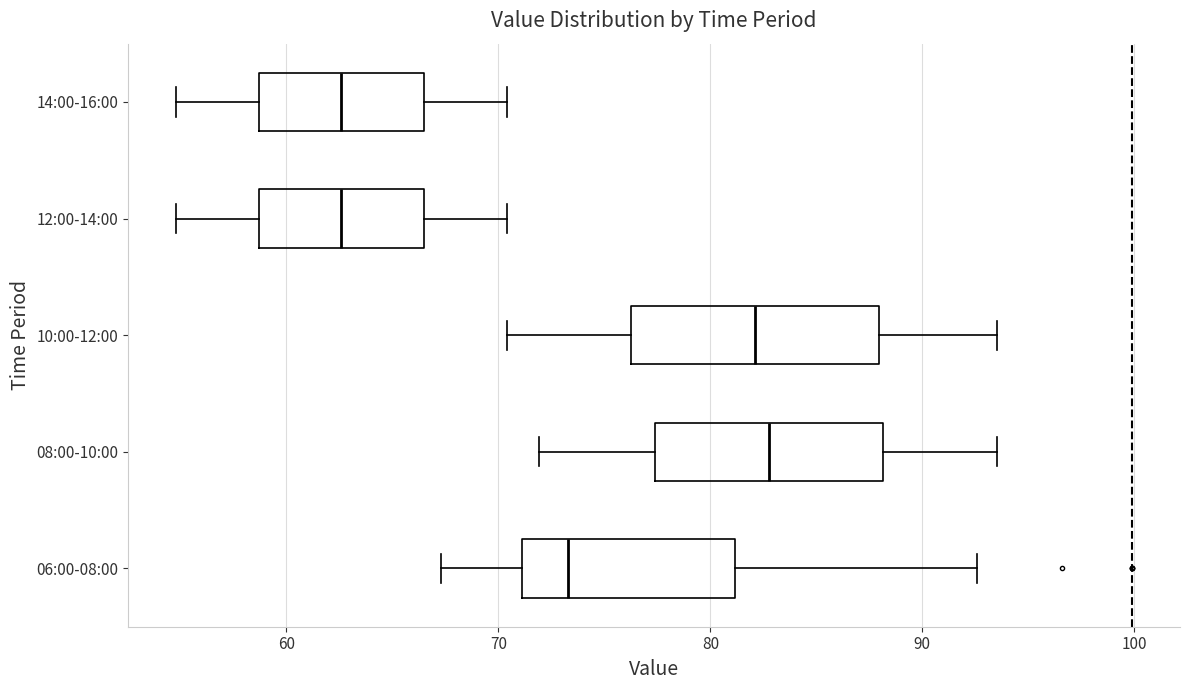

Reading bottom to top, read every box against the x-axis: the position of its median line, the range the box covers, and the ends of its whiskers. The values are not printed on the chart, so give them approximately, as read against the axis.

06:00-08:00: median 73, box 71 to 81, whiskers 67 to 93
08:00-10:00: median 83, box 77 to 88, whiskers 72 to 94
10:00-12:00: median 82, box 76 to 88, whiskers 70 to 94
12:00-14:00: median 63, box 59 to 67, whiskers 55 to 70
14:00-16:00: median 63, box 59 to 67, whiskers 55 to 70